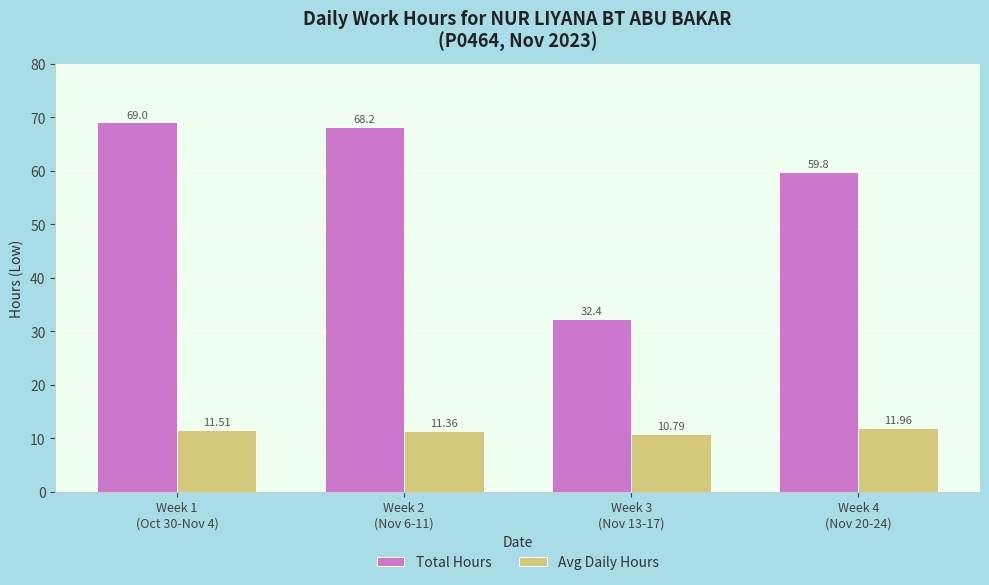

Which series has the largest range (max minus min)?

Total Hours